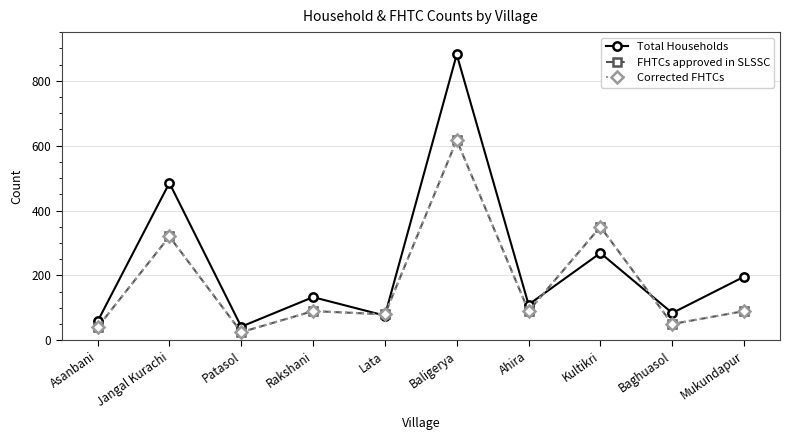

At which category does Total Households reach its first local peak?

Jangal Kurachi